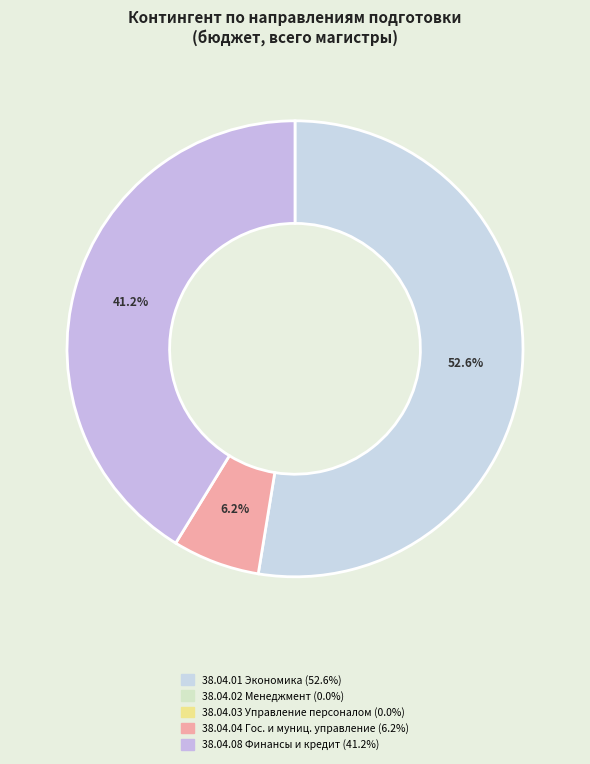

What is the largest slice in the pie chart?

38.04.01 Экономика